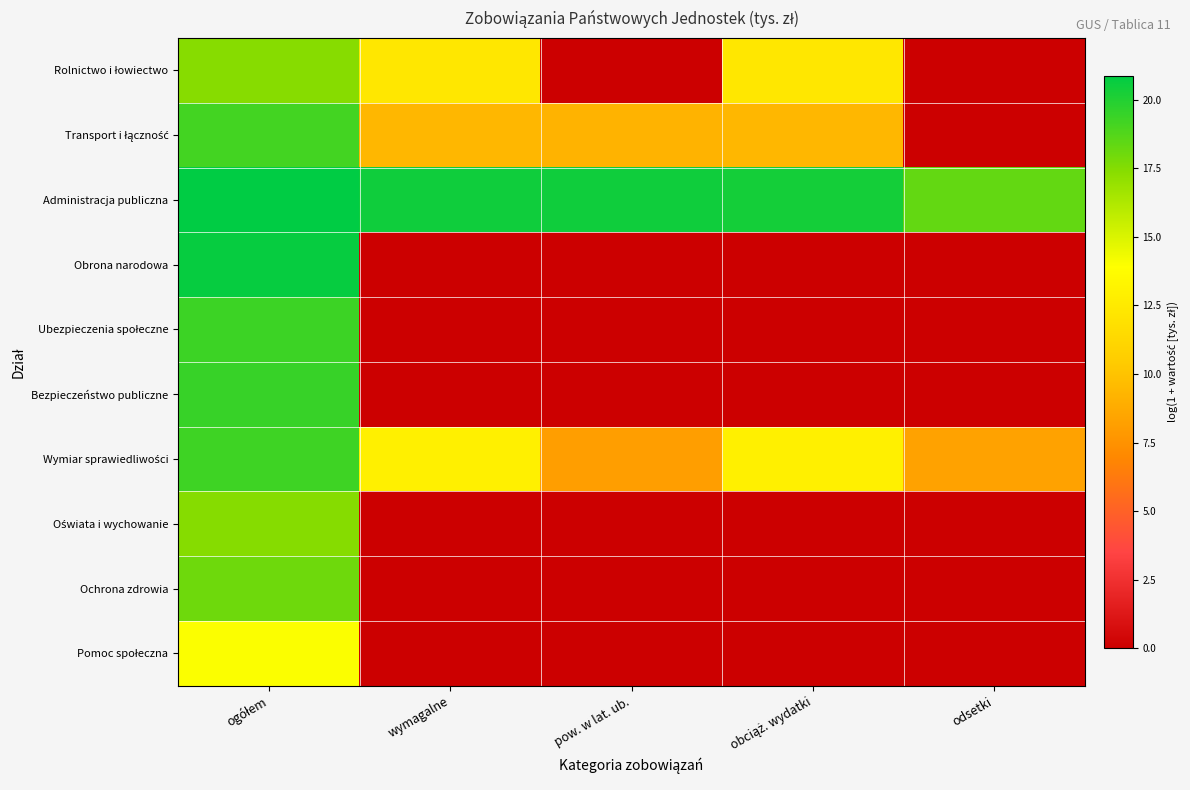

At how many categories does at least one series exceed 19?

4